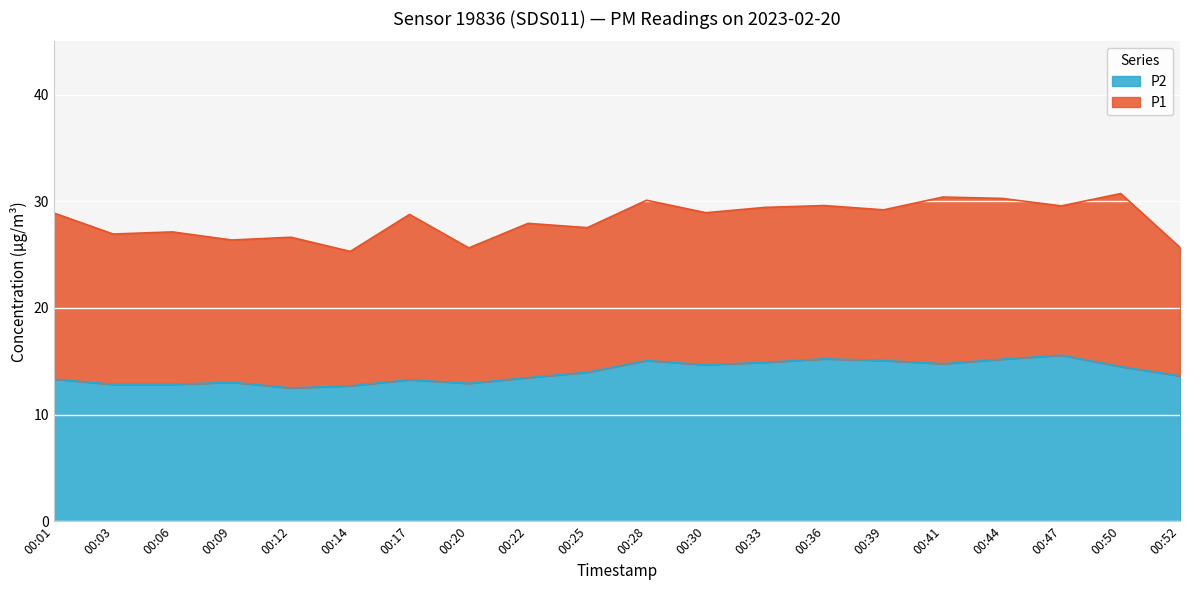

How many lines are shown in the chart?

2